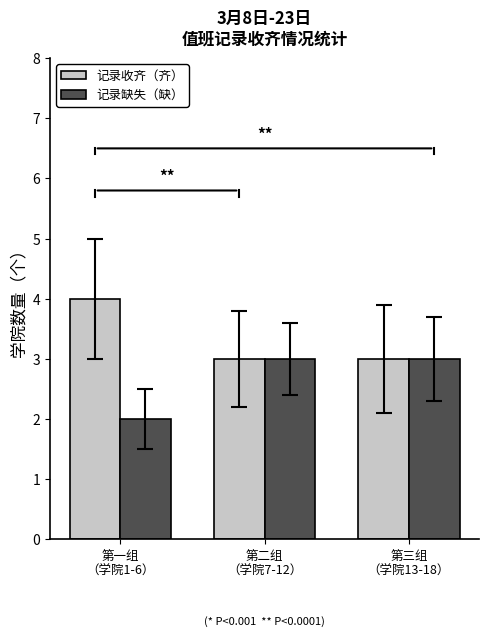

How many data points in 记录缺失（缺） are less than 3?

1